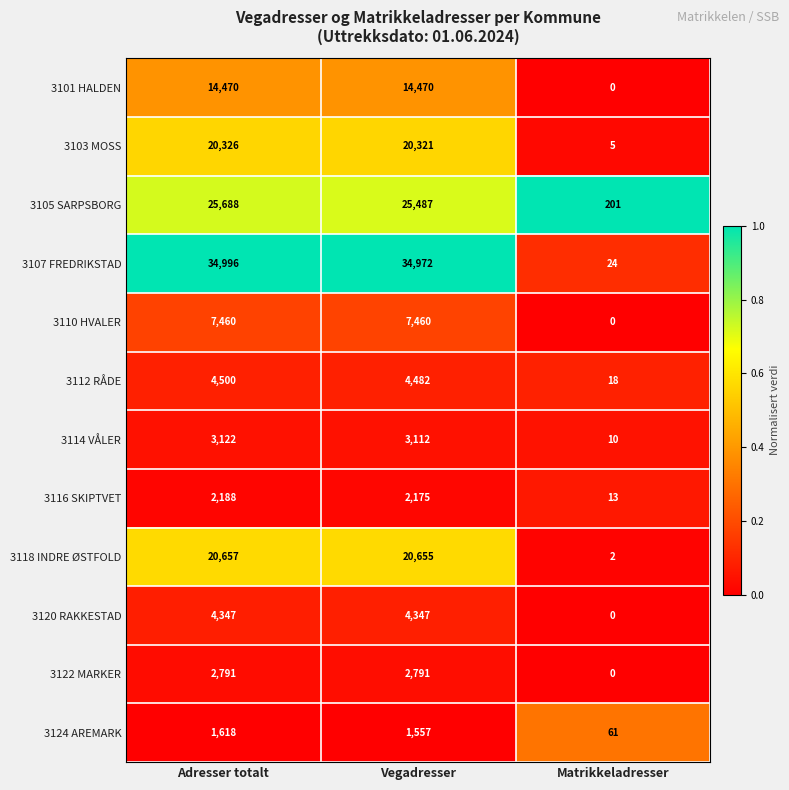

Which series changed the most between Adresser totalt and Matrikkeladresser?

3107 FREDRIKSTAD